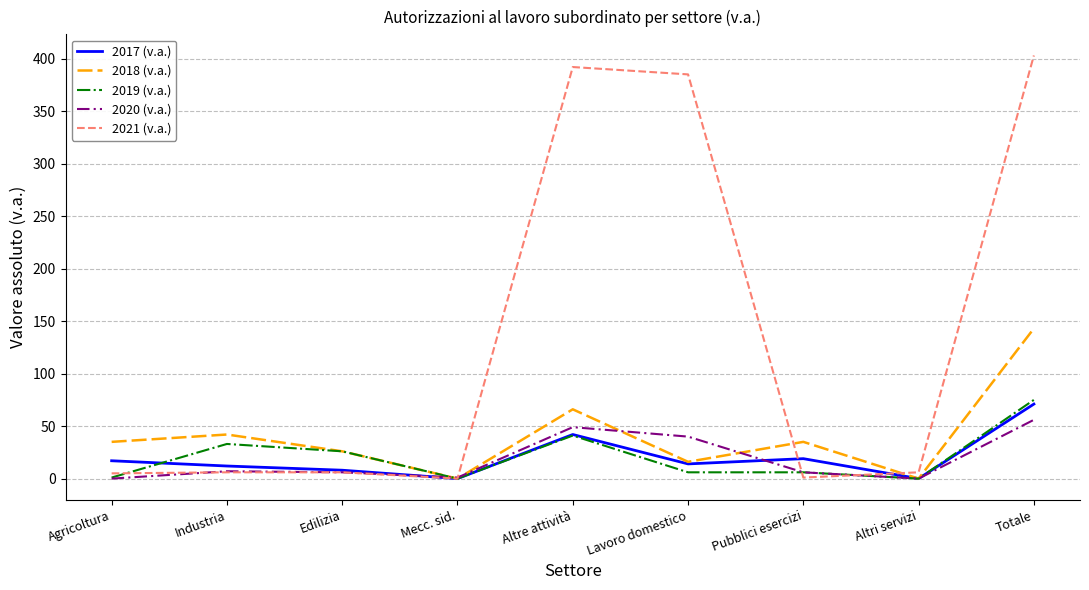

At which label does 2021 (v.a.) reach its peak?

Totale